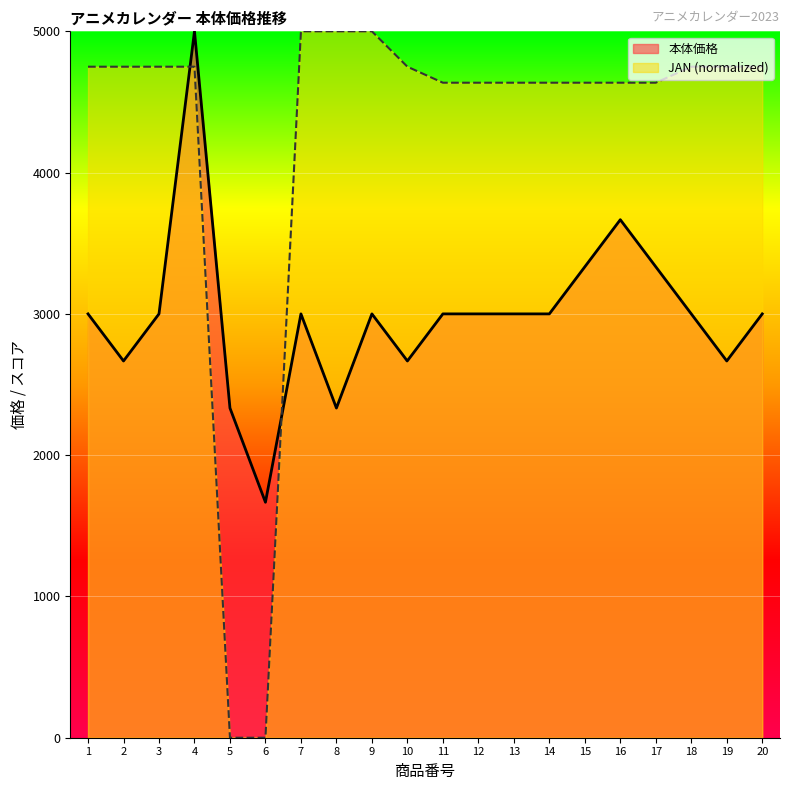

Reading right to left, list all the values displayed in this chart.

本体価格: 20=3000.0	19=2666.7	18=3000.0	17=3333.3	16=3666.7	15=3333.3	14=3000.0	13=3000.0	12=3000.0	11=3000.0	10=2666.7	9=3000.0	8=2333.3	7=3000.0	6=1666.7	5=2333.3	4=5000.0	3=3000.0	2=2666.7	1=3000.0
JAN: 20=4749.6	19=4749.6	18=4749.6	17=4636.4	16=4636.4	15=4636.4	14=4636.4	13=4636.4	12=4636.4	11=4636.4	10=4749.6	9=5000.0	8=5000.0	7=5000.0	6=0.0	5=0.0	4=4749.6	3=4749.6	2=4749.6	1=4749.6